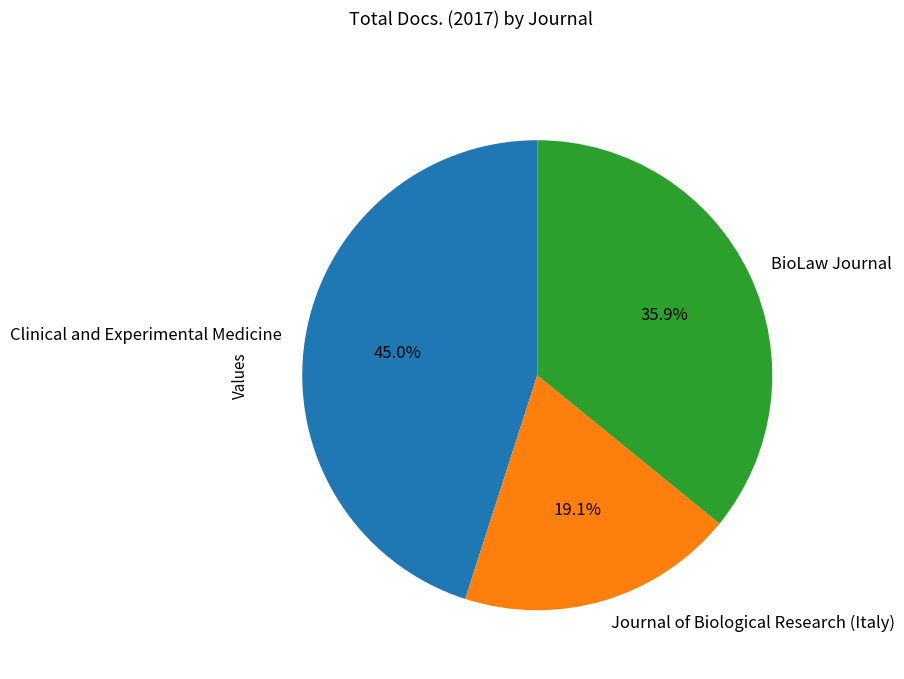

How many slices are in this pie chart?

3